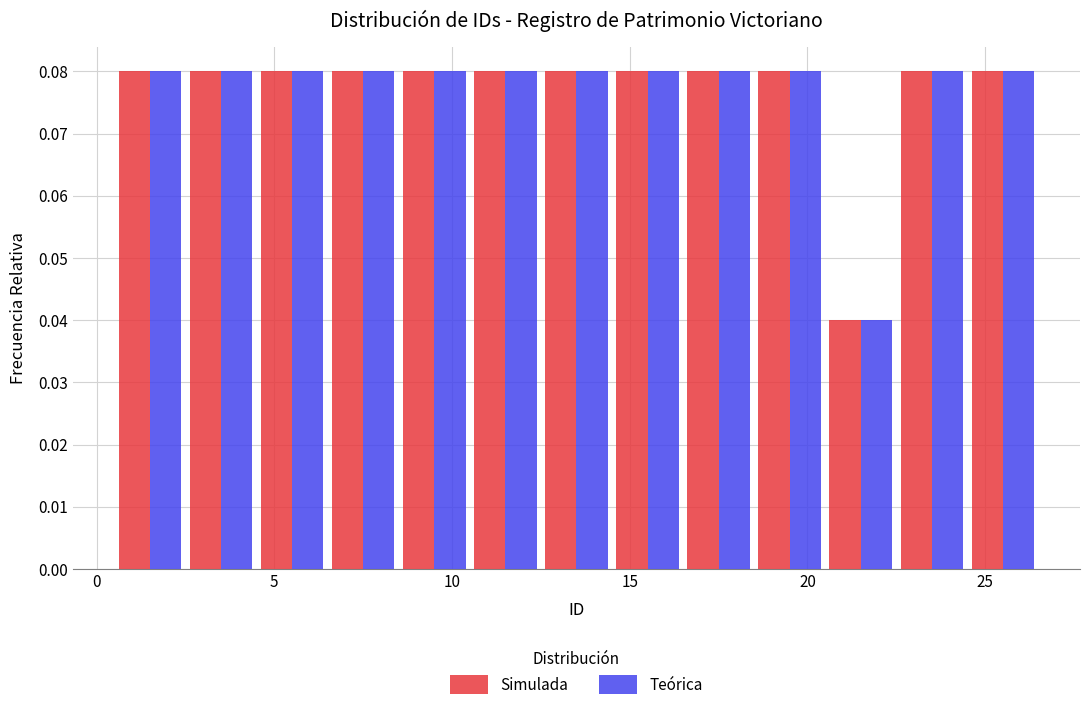

Reading left to right, transcribe this chart: for each range on the x-axis, give the height of each series' bar. The values are not printed on the chart, so give them approximately, as read against the axis.

0.5 to 2.5: Simulada=0.08	Teórica=0.08
2.5 to 4.5: Simulada=0.08	Teórica=0.08
4.5 to 6.5: Simulada=0.08	Teórica=0.08
6.5 to 8.5: Simulada=0.08	Teórica=0.08
8.5 to 10.5: Simulada=0.08	Teórica=0.08
10.5 to 12.5: Simulada=0.08	Teórica=0.08
12.5 to 14.5: Simulada=0.08	Teórica=0.08
14.5 to 16.5: Simulada=0.08	Teórica=0.08
16.5 to 18.5: Simulada=0.08	Teórica=0.08
18.5 to 20.5: Simulada=0.08	Teórica=0.08
20.5 to 22.5: Simulada=0.04	Teórica=0.04
22.5 to 24.5: Simulada=0.08	Teórica=0.08
24.5 to 26.5: Simulada=0.08	Teórica=0.08